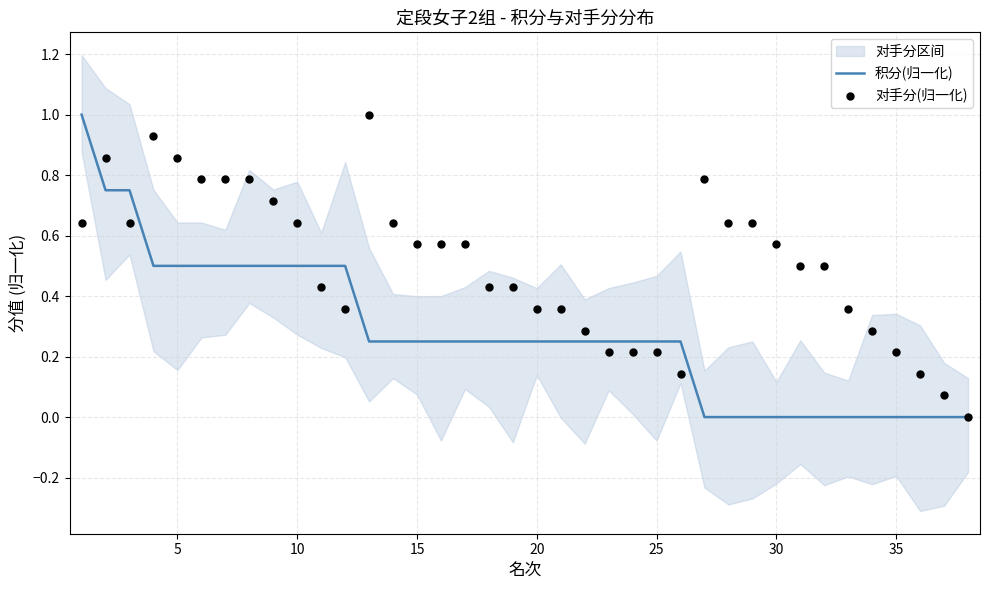

Is it true that 积分(归一化) equals 0.4 at 25?

False